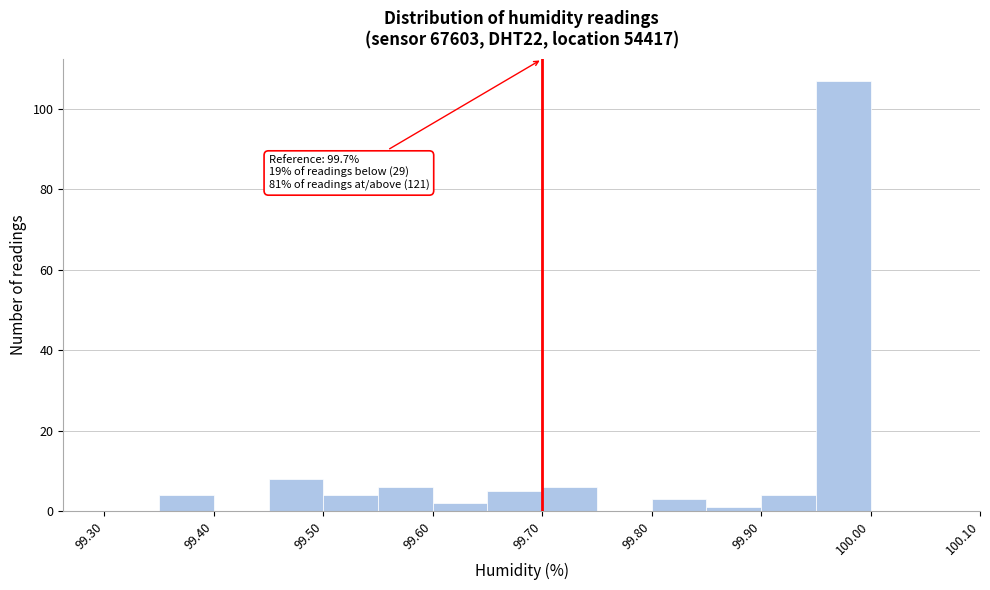

Which range on the x-axis has the tallest bar?

99.95 to 100.00